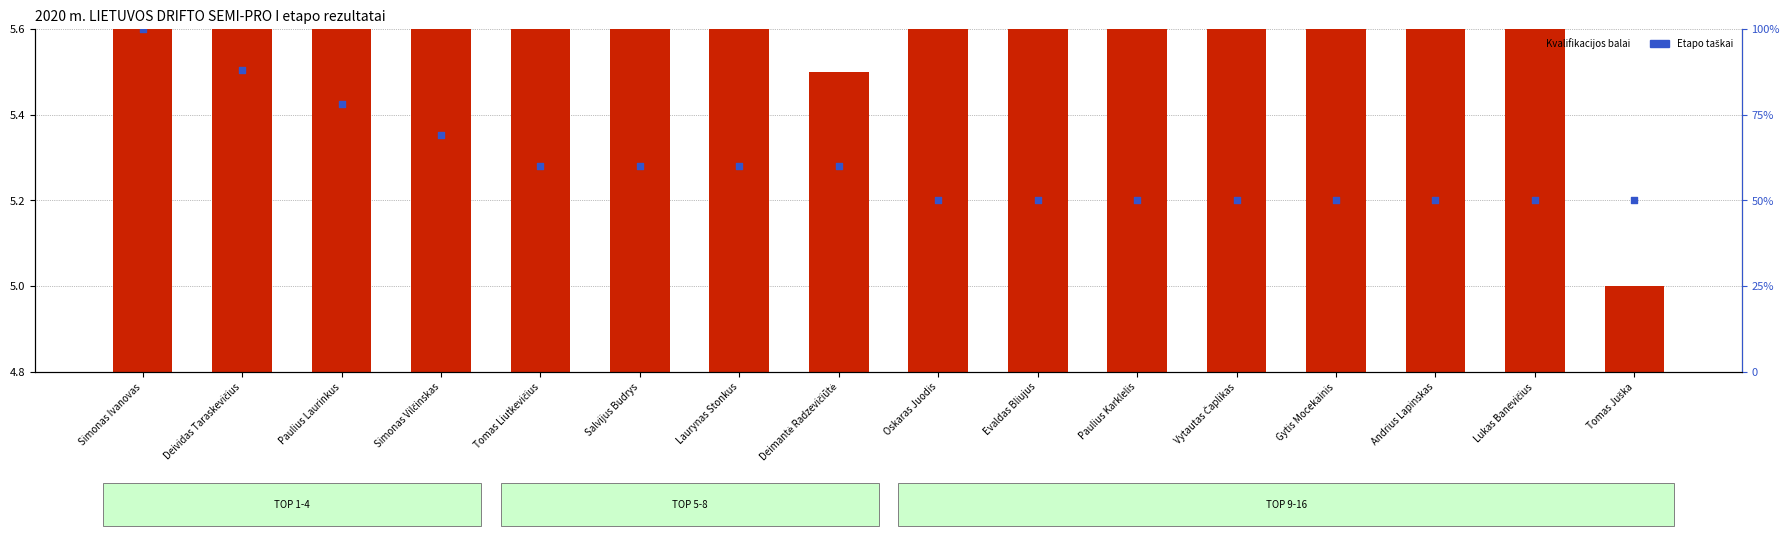

Which series contains the highest Y value?

Etapo taškai (scaled)